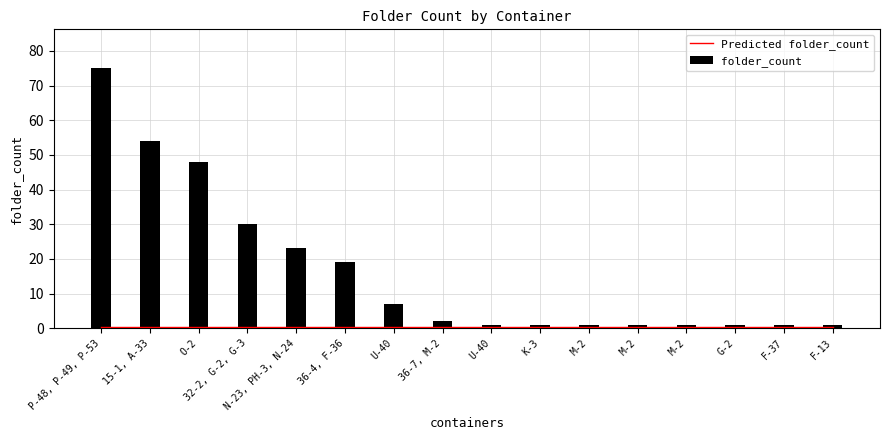

Reading left to right, list all the values displayed in this chart.

Predicted folder_count: 0.3	0.3	0.3	0.3	0.3	0.3	0.3	0.3	0.3	0.3	0.3	0.3	0.3	0.3	0.3	0.3
folder_count: 75.0	54.0	48.0	30.0	23.0	19.0	7.0	2.0	1.0	1.0	1.0	1.0	1.0	1.0	1.0	1.0